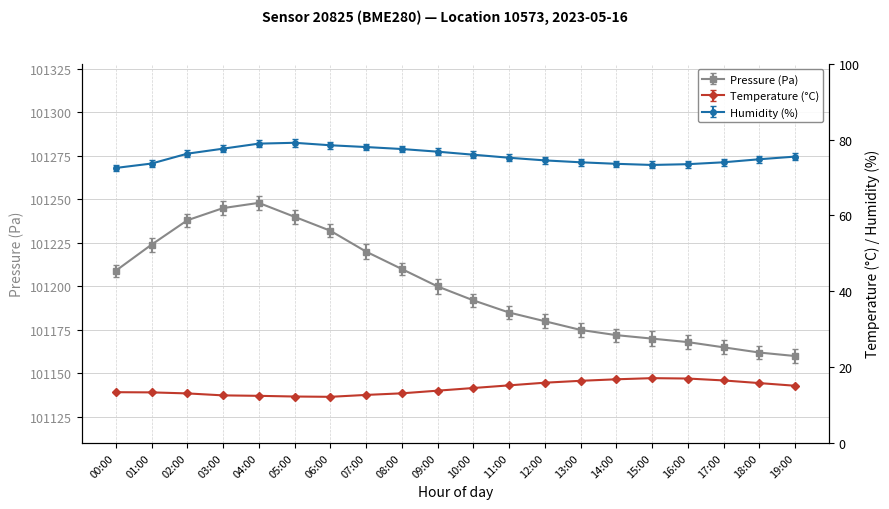

Reading left to right, list all the values displayed in this chart.

pressure: 00:00=101209.0	01:00=101224.0	02:00=101238.0	03:00=101245.0	04:00=101248.0	05:00=101240.0	06:00=101232.0	07:00=101220.0	08:00=101210.0	09:00=101200.0	10:00=101192.0	11:00=101185.0	12:00=101180.0	13:00=101175.0	14:00=101172.0	15:00=101170.0	16:00=101168.0	17:00=101165.0	18:00=101162.0	19:00=101160.0
temperature: 00:00=13.4	01:00=13.3	02:00=13.1	03:00=12.6	04:00=12.4	05:00=12.3	06:00=12.2	07:00=12.7	08:00=13.1	09:00=13.8	10:00=14.5	11:00=15.2	12:00=15.9	13:00=16.4	14:00=16.8	15:00=17.1	16:00=17.0	17:00=16.5	18:00=15.8	19:00=15.1
humidity: 00:00=72.5	01:00=73.7	02:00=76.3	03:00=77.6	04:00=78.9	05:00=79.1	06:00=78.5	07:00=78.0	08:00=77.5	09:00=76.8	10:00=76.0	11:00=75.2	12:00=74.5	13:00=74.0	14:00=73.6	15:00=73.3	16:00=73.5	17:00=74.0	18:00=74.8	19:00=75.5